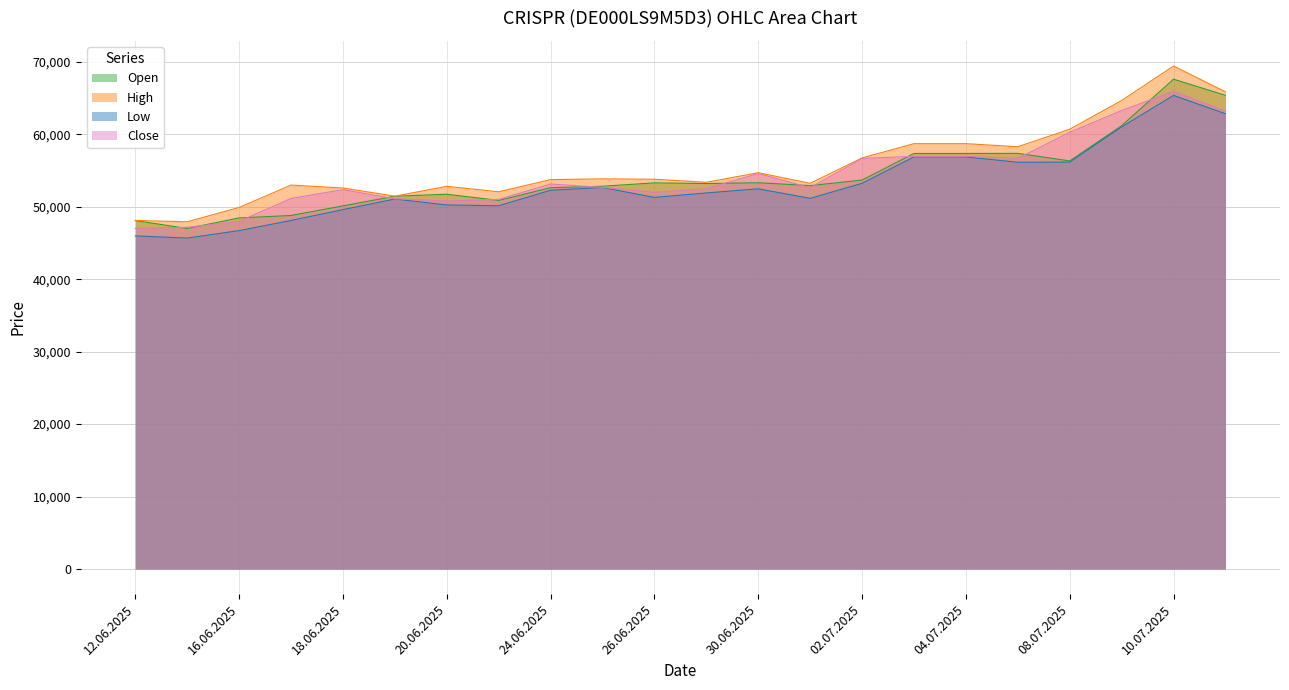

Count the number of categories in the chart.

22